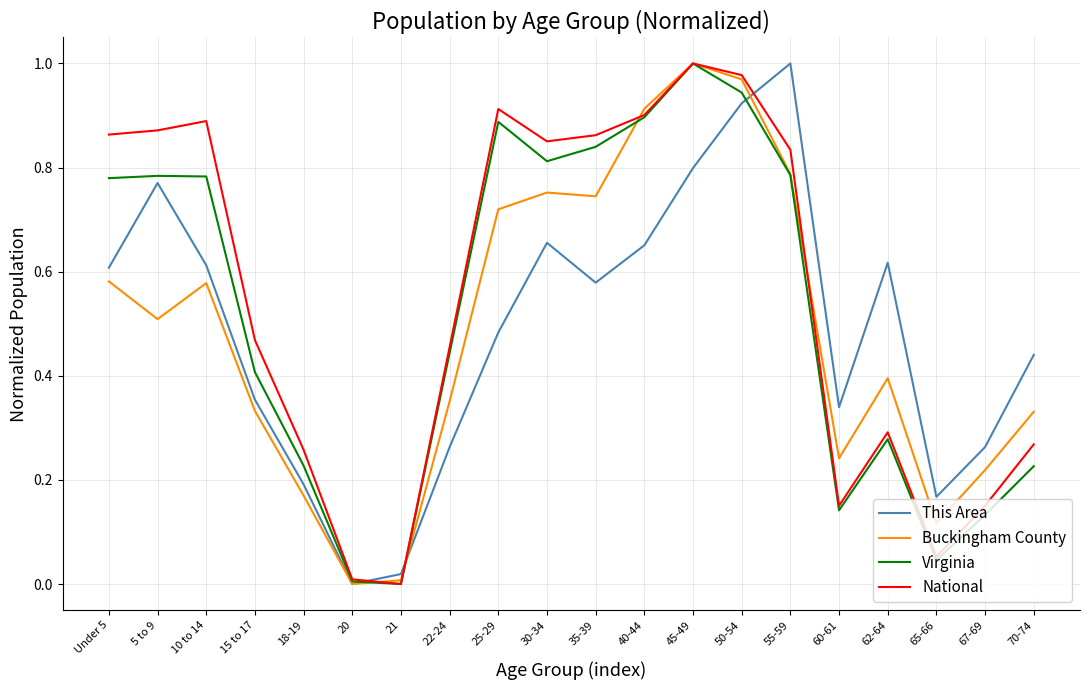

Rank the series at 15 to 17 from highest to lowest value.

National, Virginia, This Area, Buckingham County